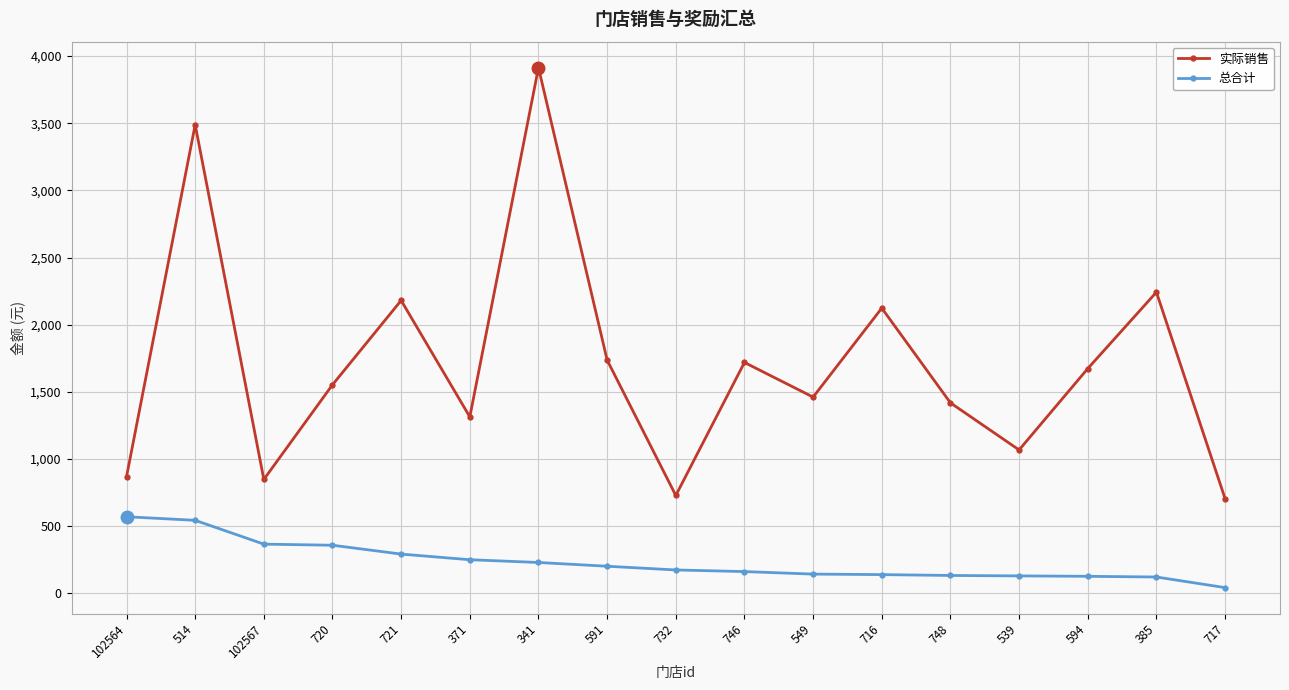

Which series has the largest range (max minus min)?

实际销售